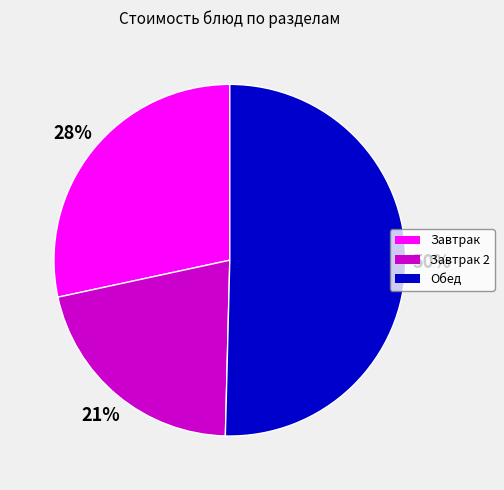

To the nearest percent, what is the difference between the largest and smallest slice percentages?

29%